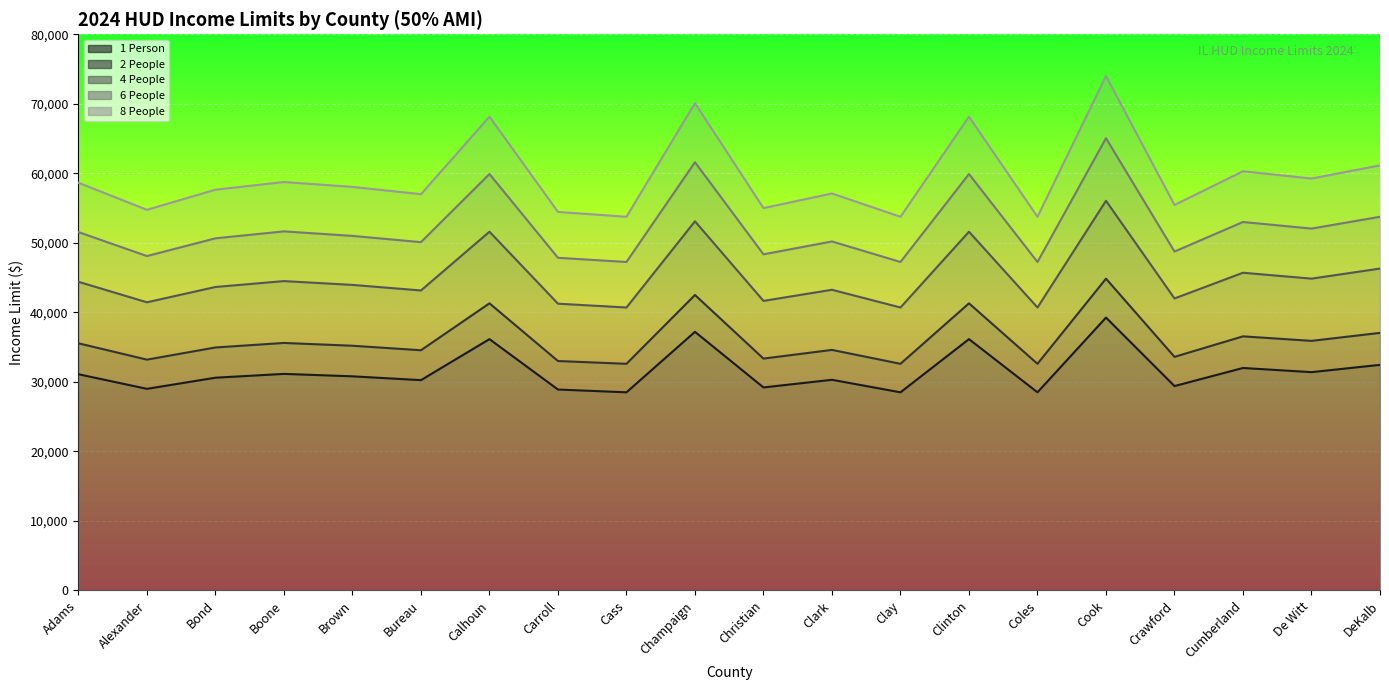

How many series are shown in this chart?

5